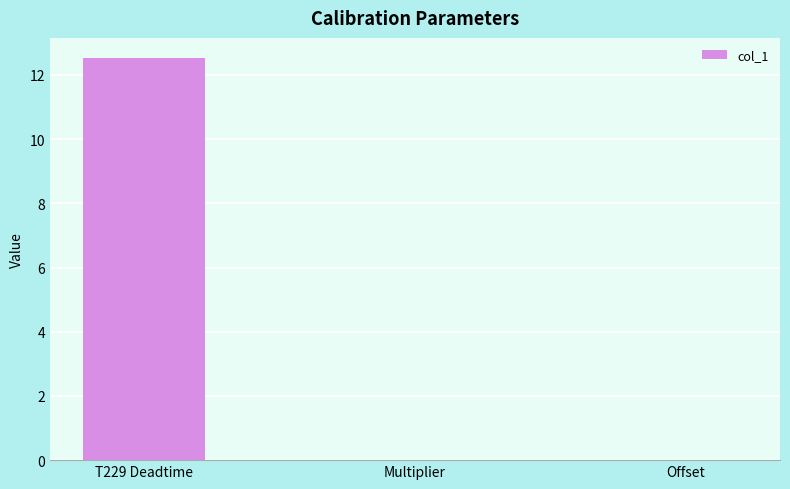

How many data points does each series have?

3